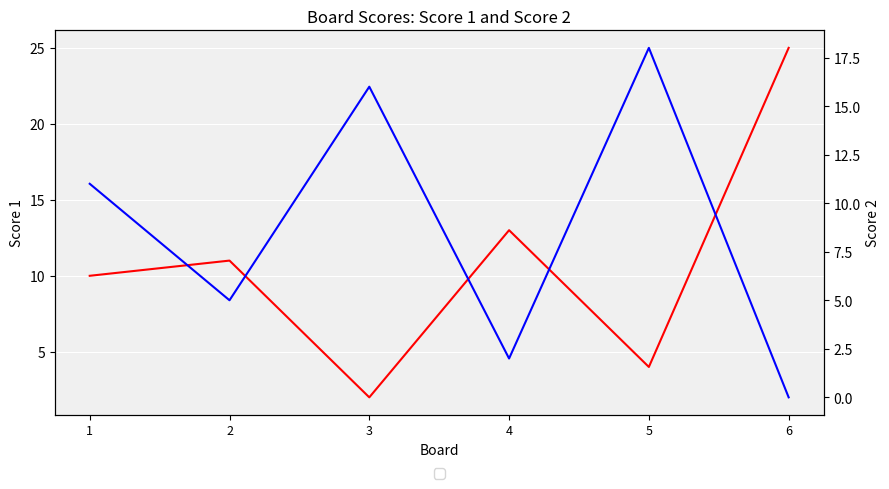

Is this an area chart (filled region under the line)?

No